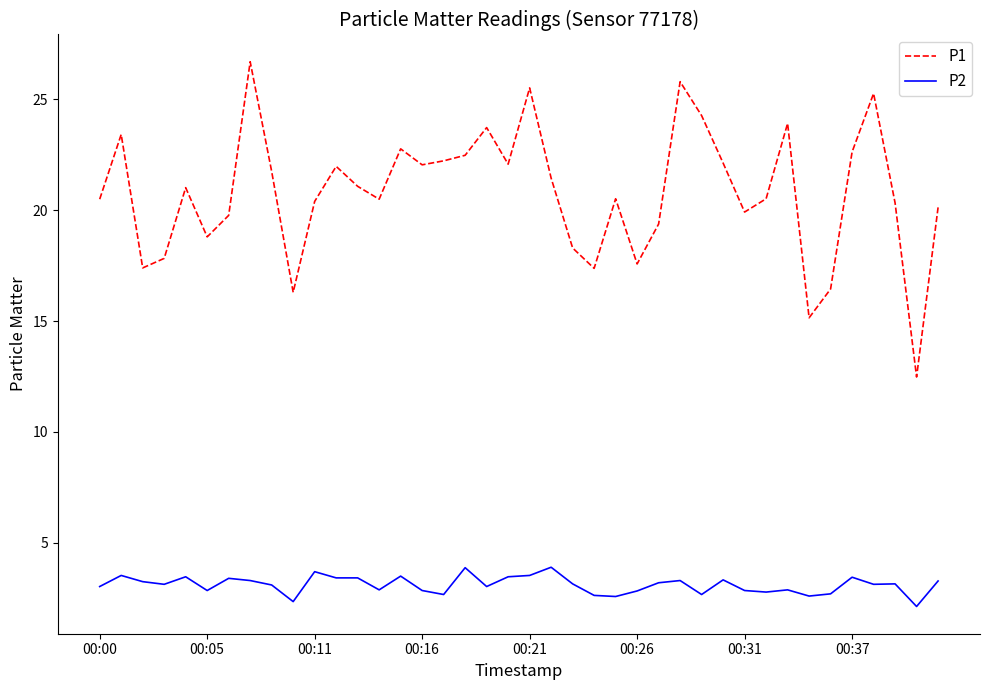

What is the average value of the P2 series?

3.1